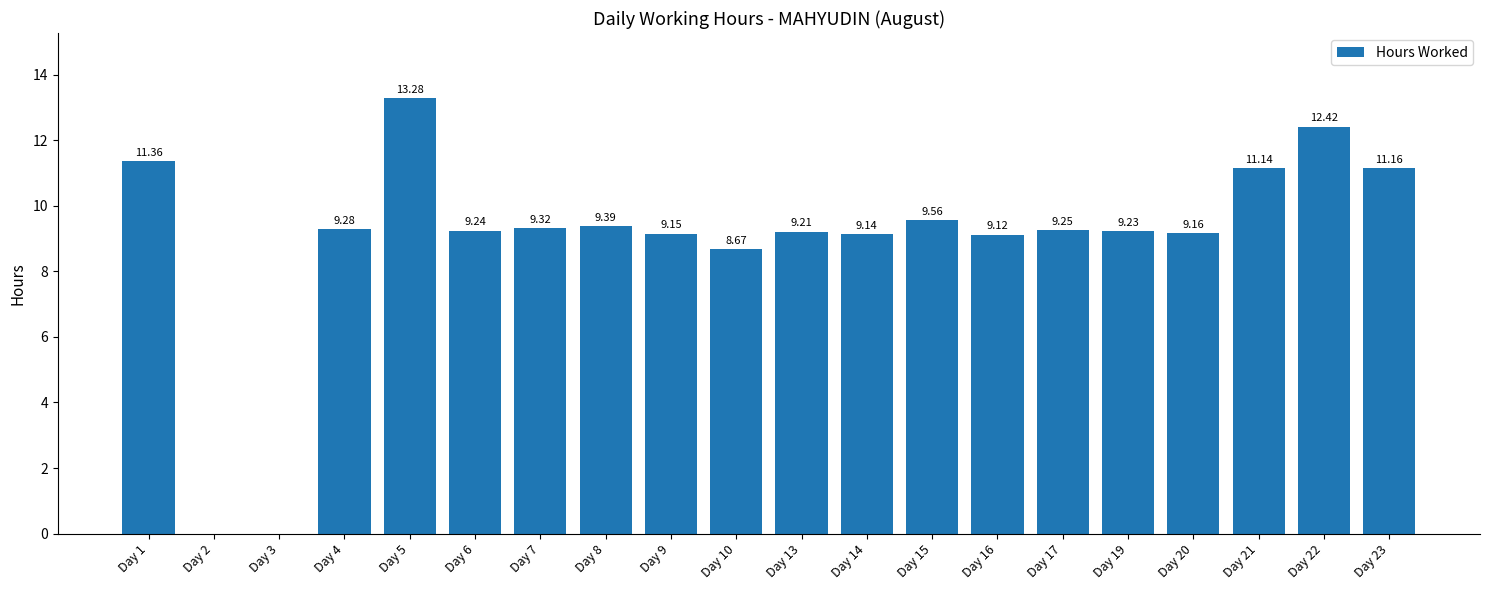

The chart shows a value of 5.1 at Day 16. True or false?

False